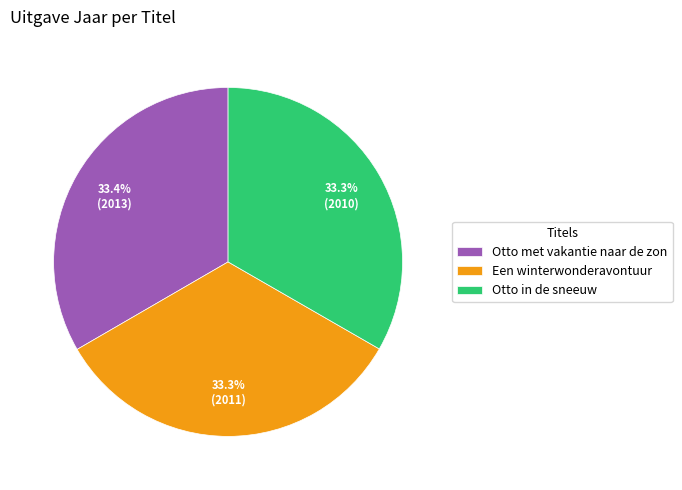

What percentage do Een winterwonderavontuur and Otto met vakantie naar de zon together represent?

66.7%